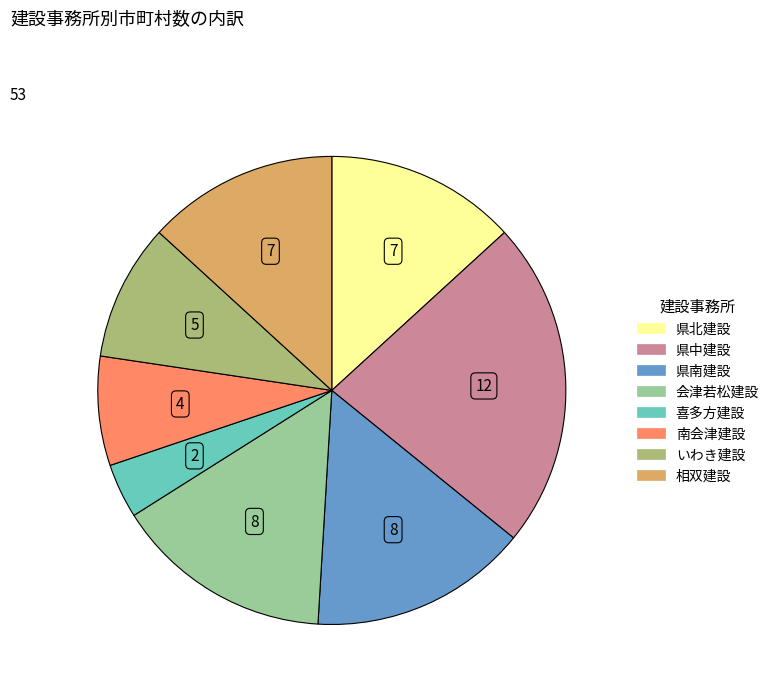

Is it true that 県南建設 is 3% of the pie?

False